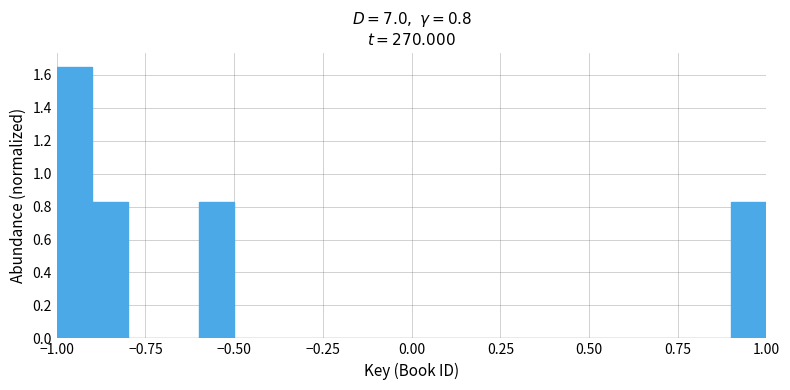

Read against the x-axis, roughly where is the centre of the tallest bar?

-0.95